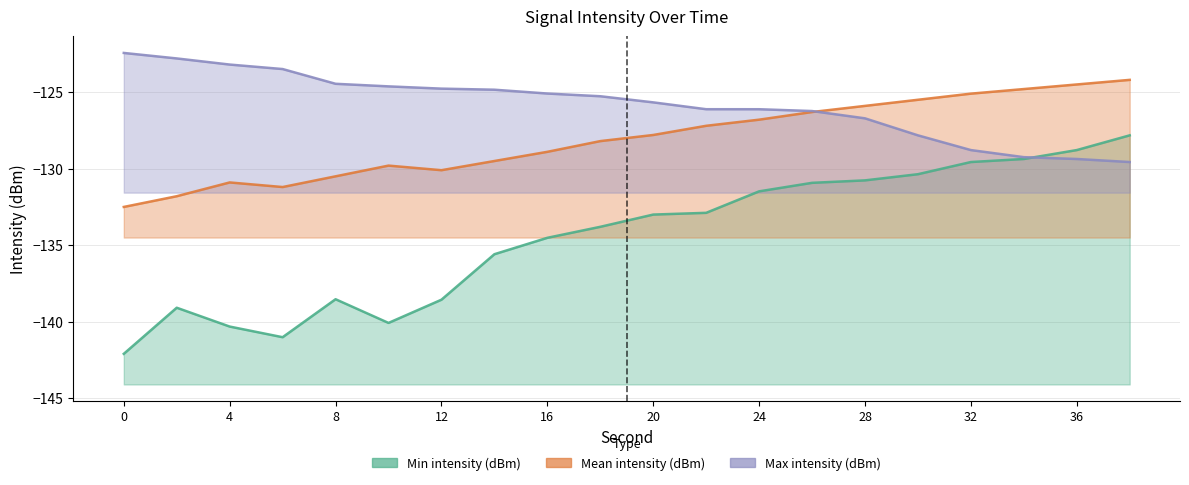

Is it true that Min intensity (dBm) equals -131.5 at 24?

True